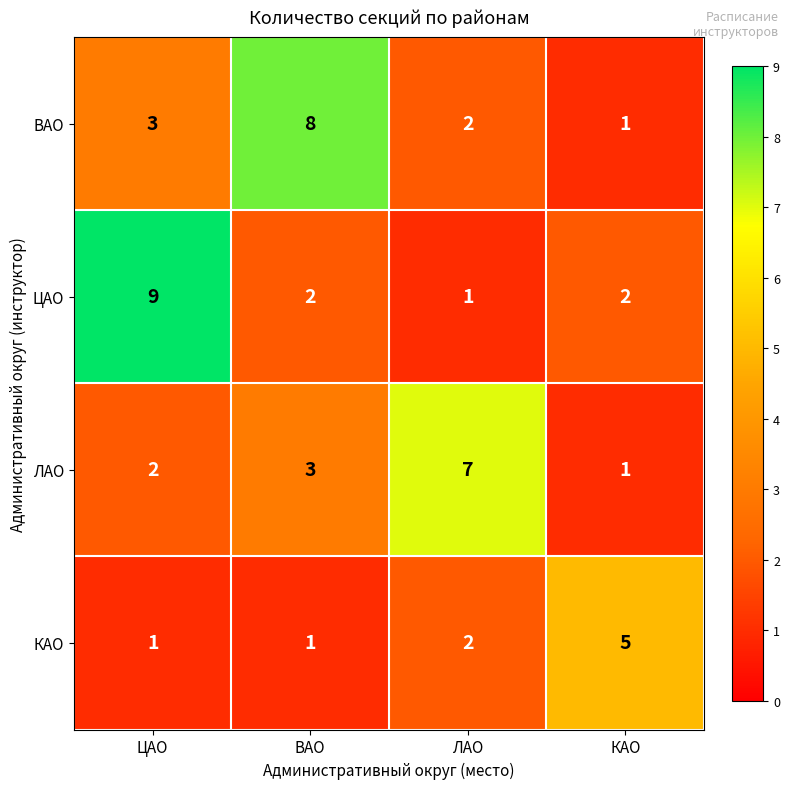

At which label does ВАО reach its minimum?

КАО